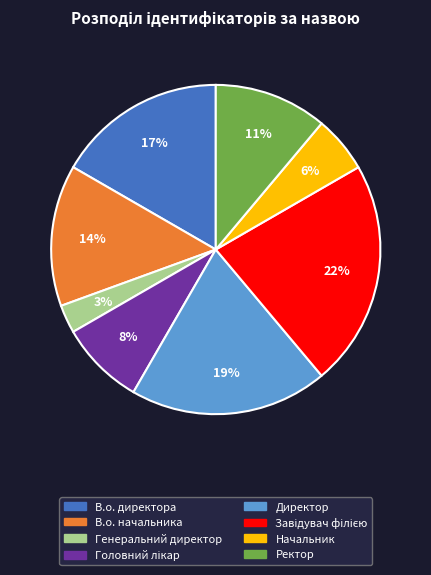

To the nearest percent, what portion does В.о. начальника represent?

14%